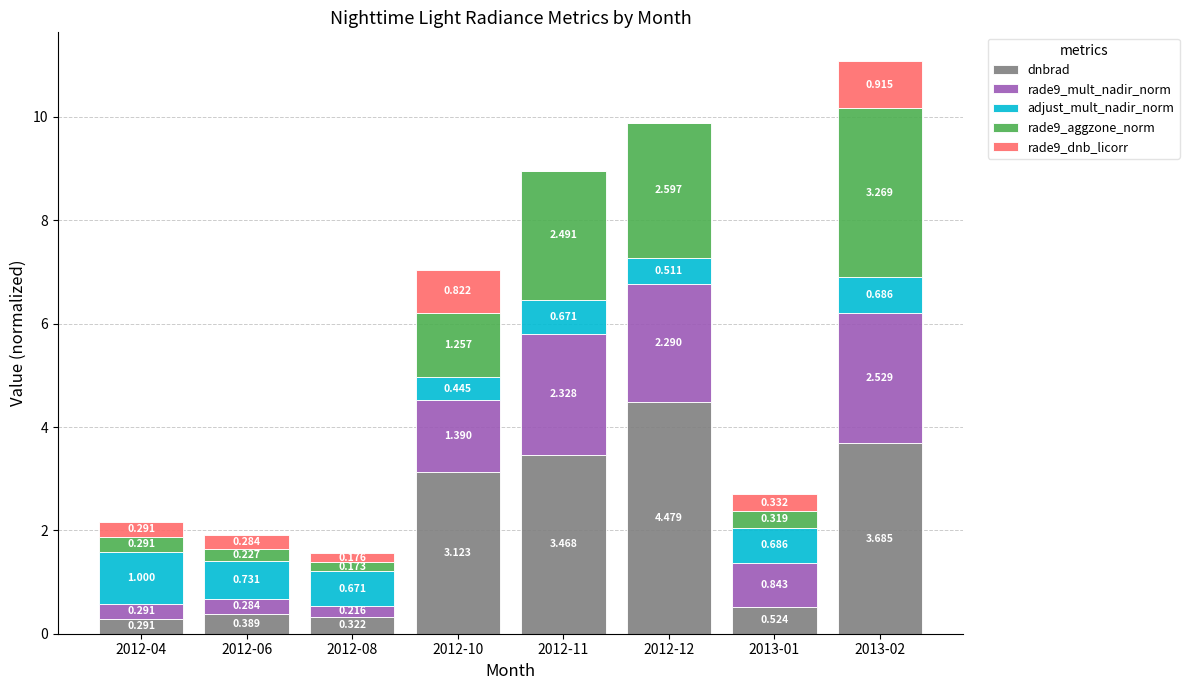

What is the sum of all dnbrad values?

16.3